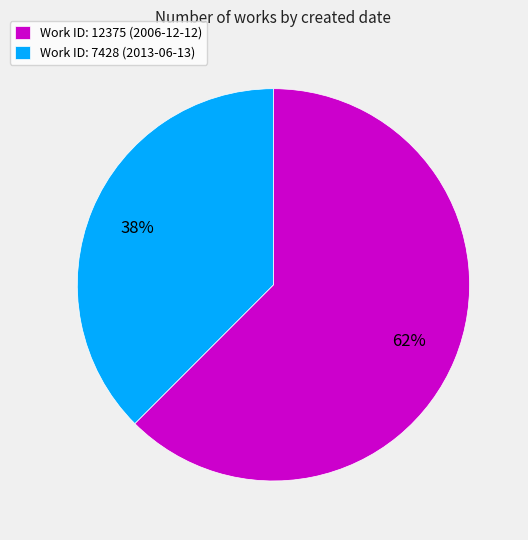

Which has a higher value, Work ID: 7428 (2013-06-13) or Work ID: 12375 (2006-12-12)?

Work ID: 12375 (2006-12-12)